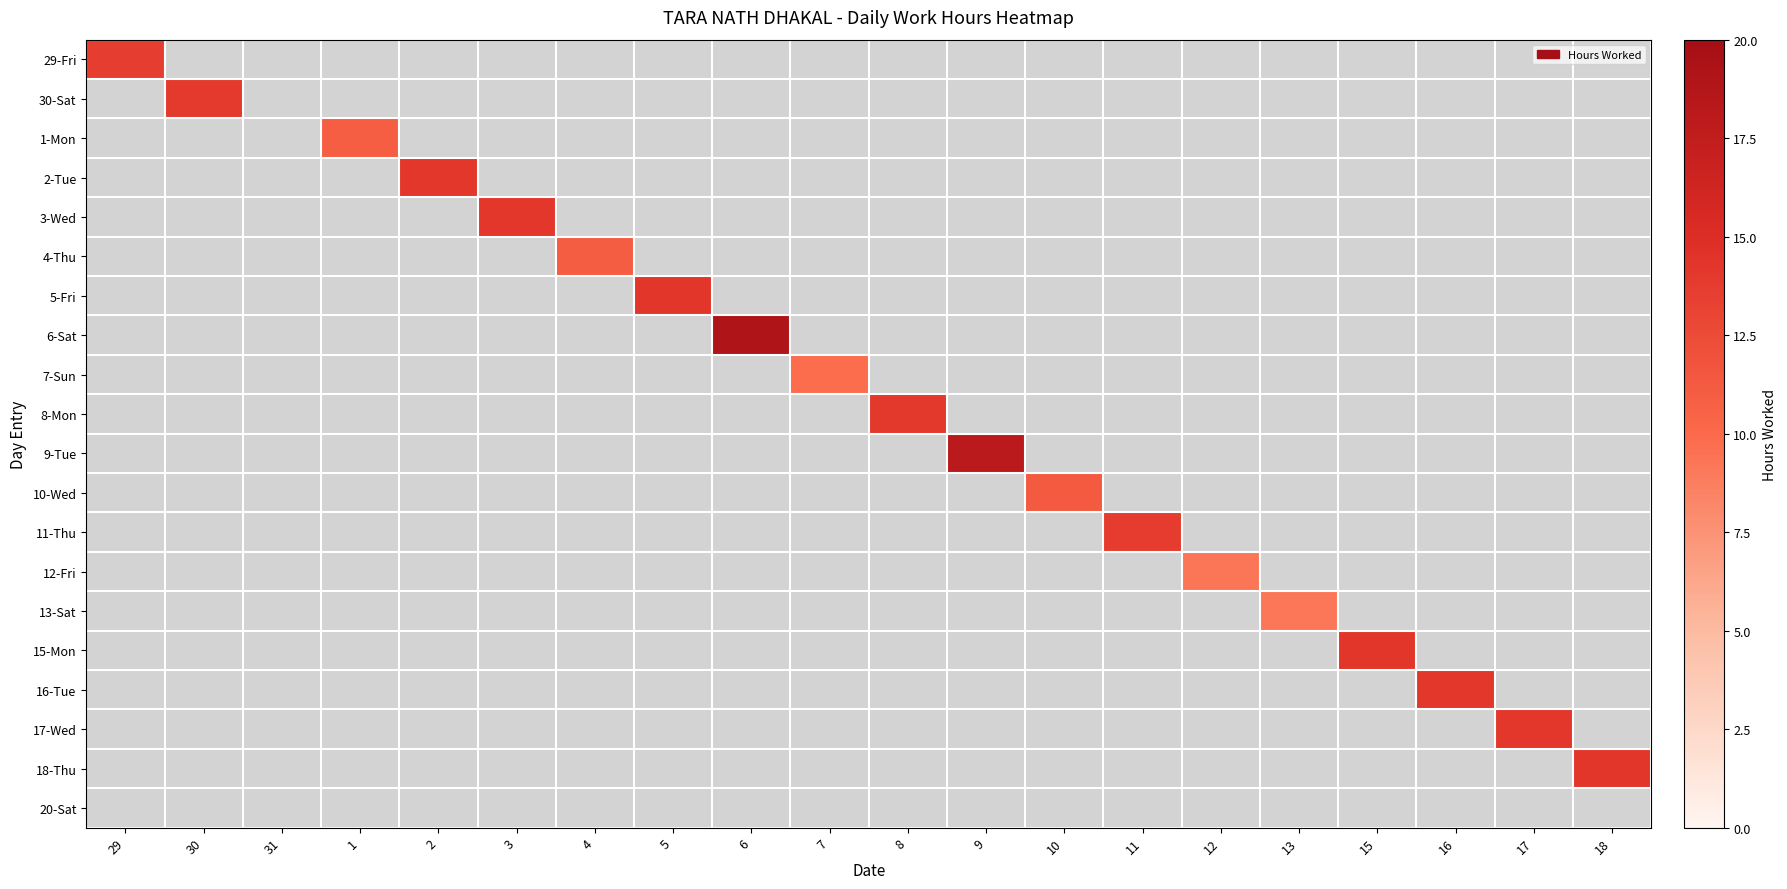

What is the difference between the highest and lowest values at 16?

14.1